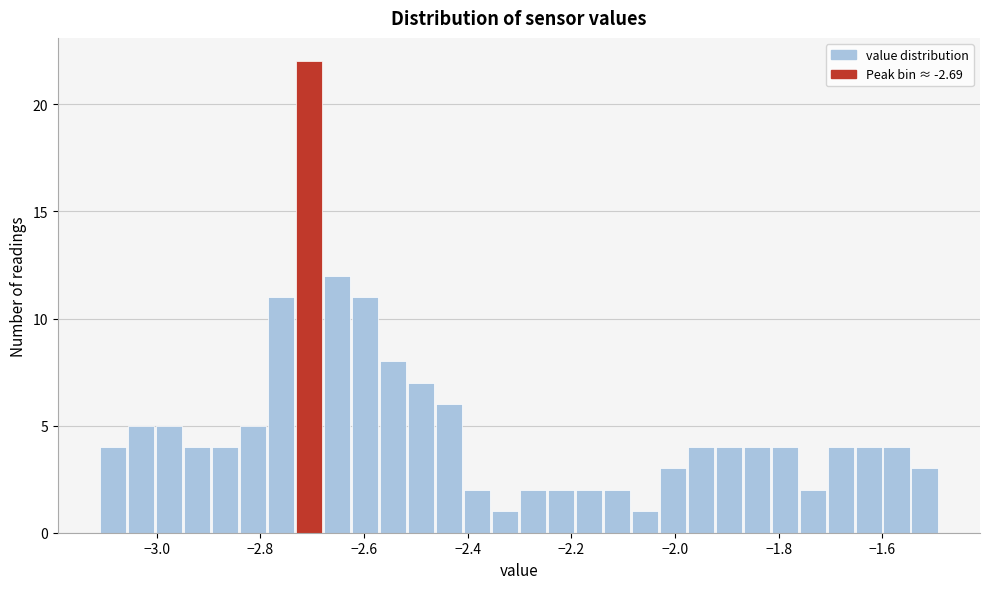

Around what value on the x-axis is the tallest bar? Give the approximate position of its centre, as read against the axis.

-2.70